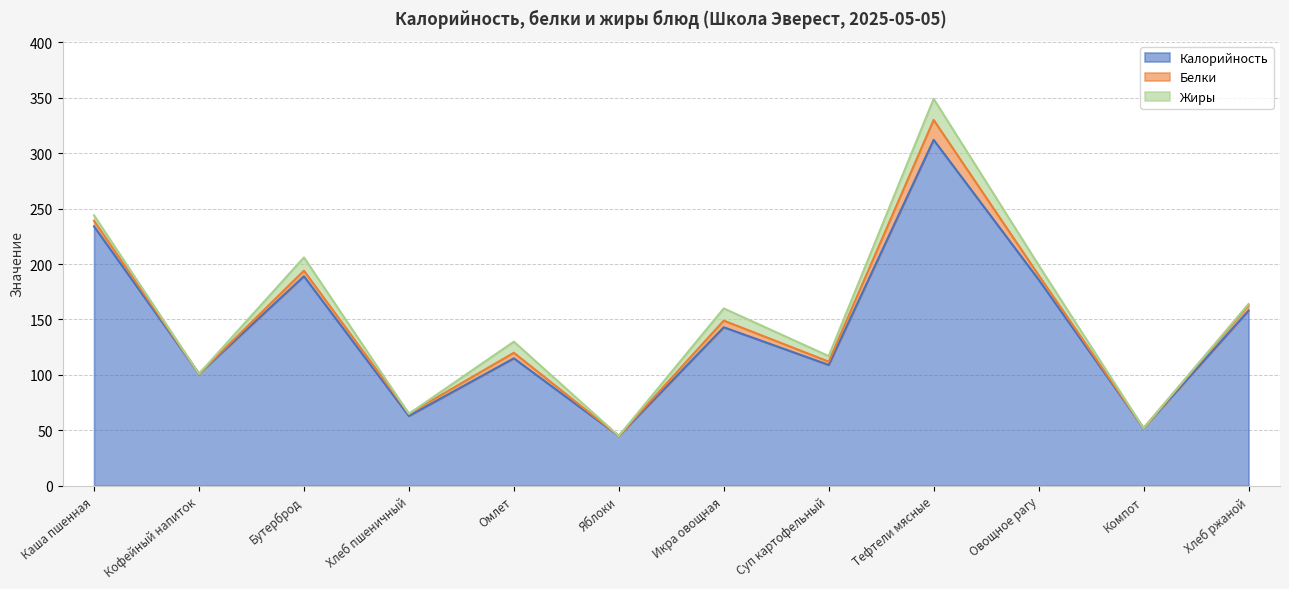

What is the lowest value of the Калорийность series?

45